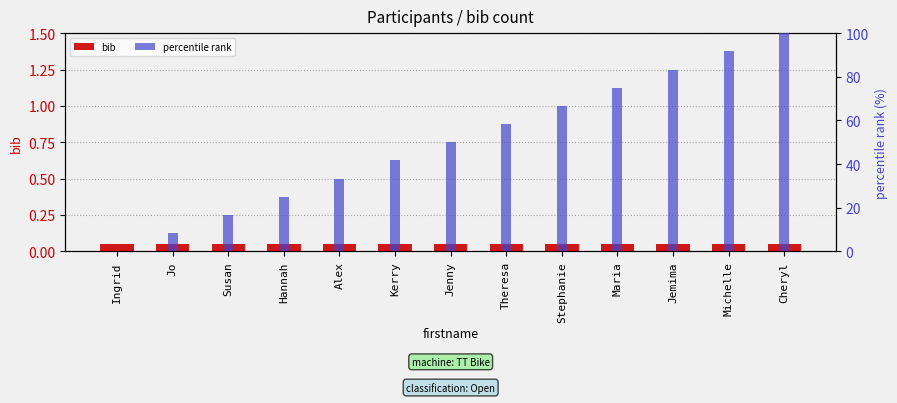

Which has a higher value, Jo or Ingrid?

Jo